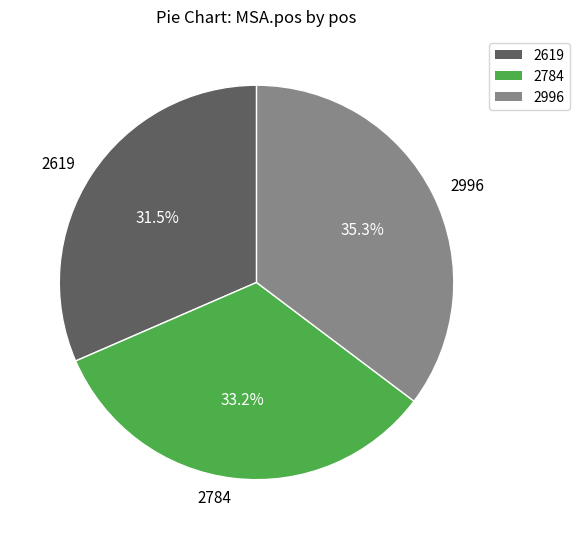

Count the number of slices in the pie.

3